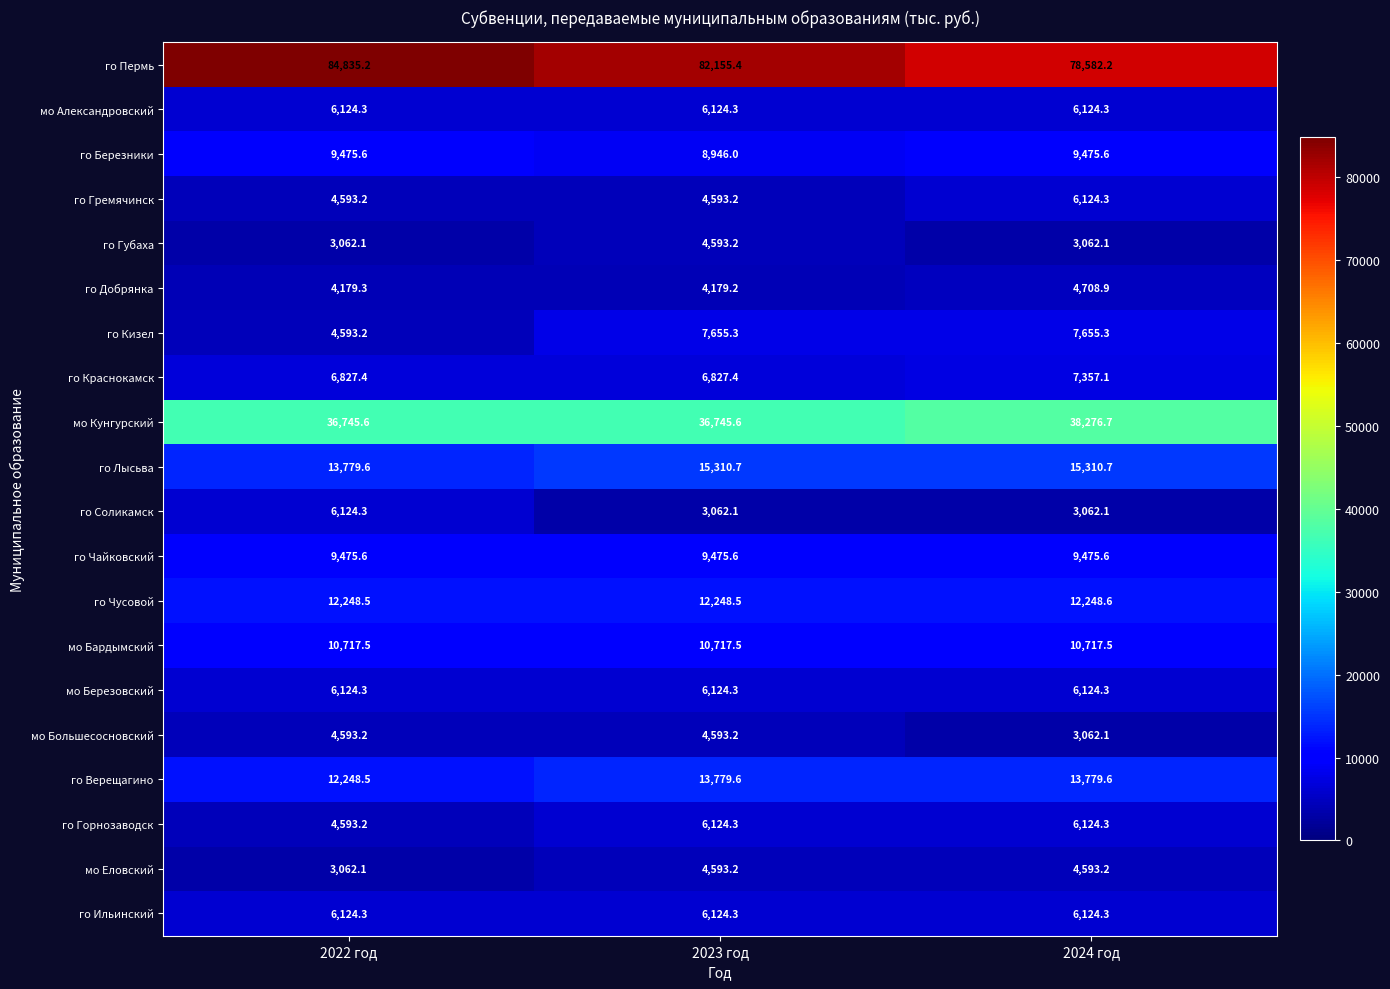

Is it true that го Лысьва equals 25739.0 at 2024 год?

False